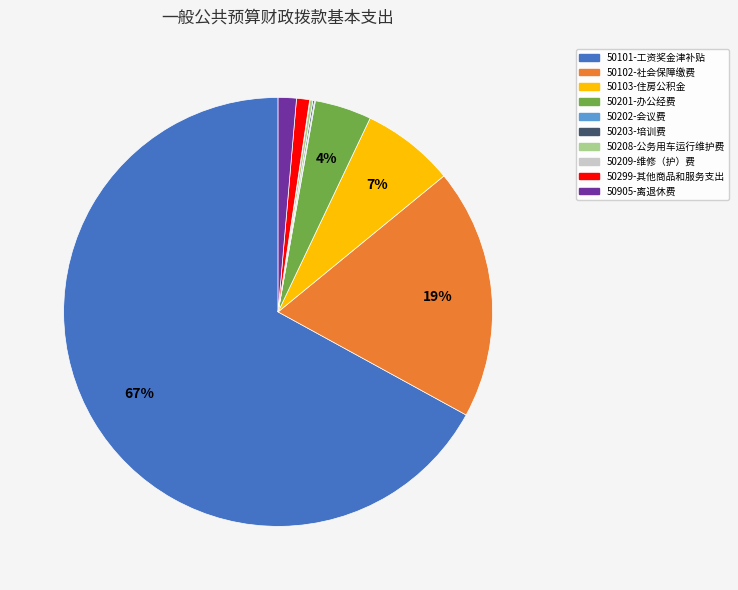

Does any single category account for the majority?

Yes